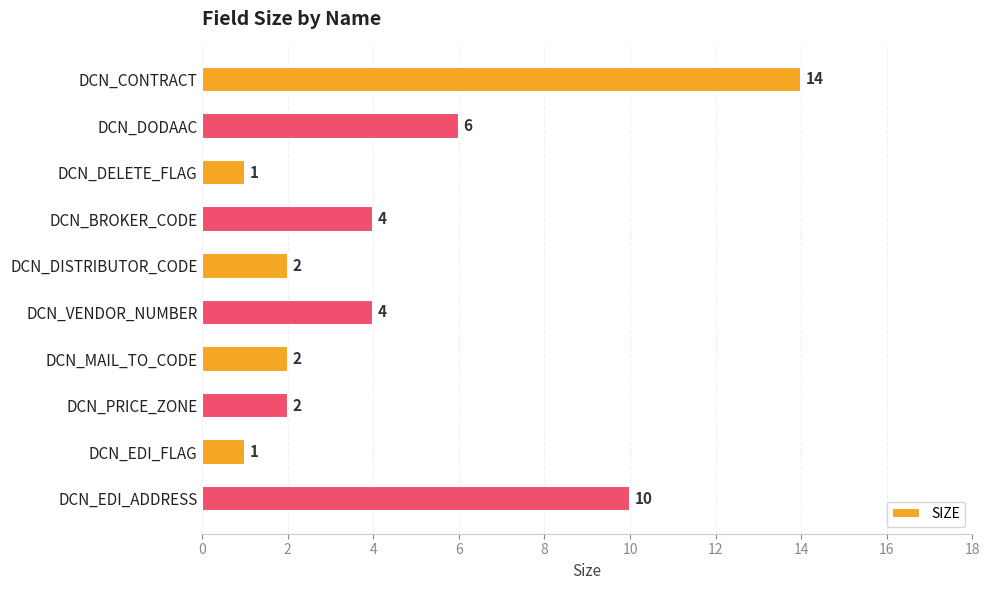

What is the label of the 1st bar from the bottom?

DCN_EDI_ADDRESS